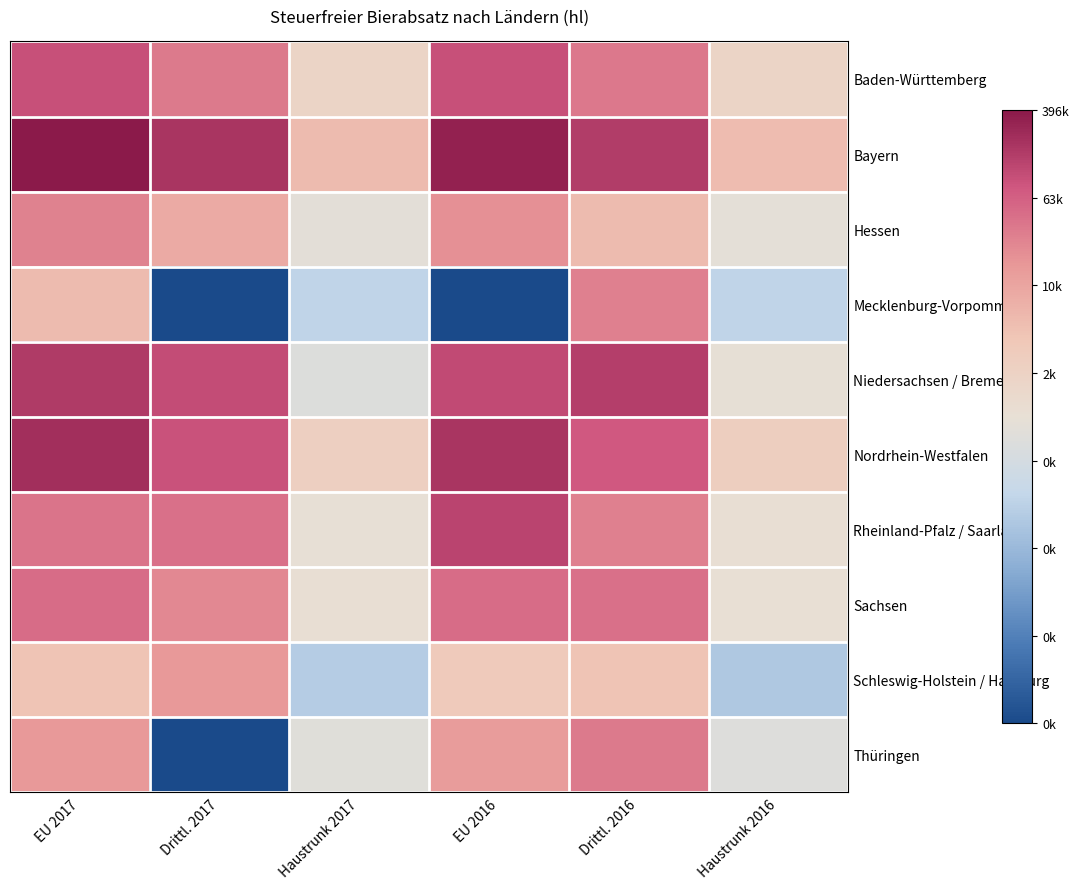

At how many categories does at least one series exceed 10?

4